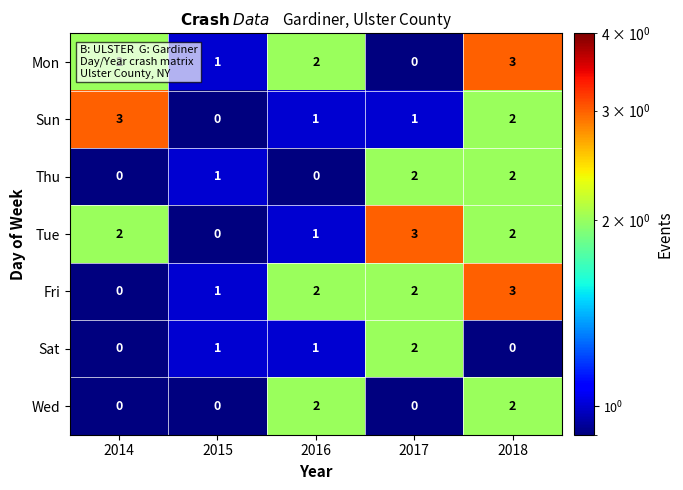

How many positive values does the Thu series have?

3